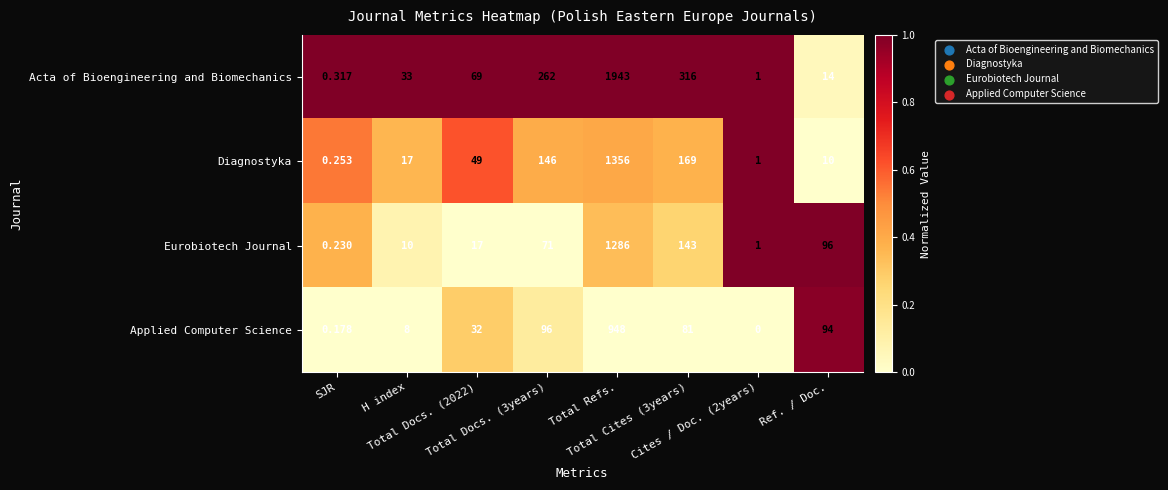

Rank the series by their maximum value, from lowest to highest.

Applied Computer Science, Eurobiotech Journal, Diagnostyka, Acta of Bioengineering and Biomechanics